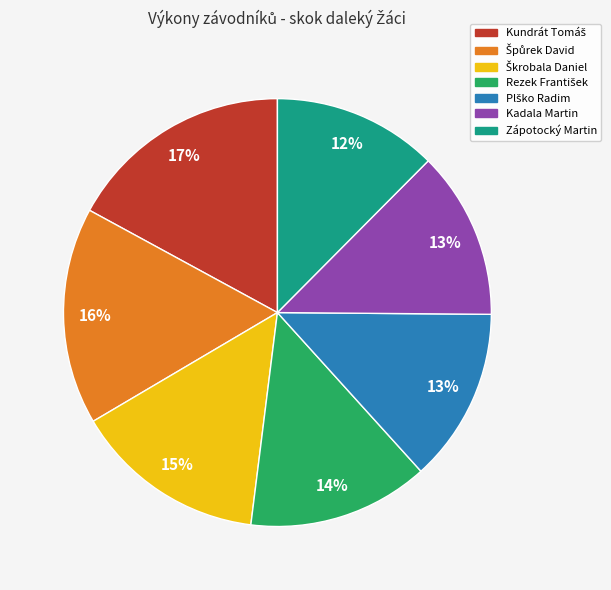

Does Kadala Martin account for over 50% of the chart?

No